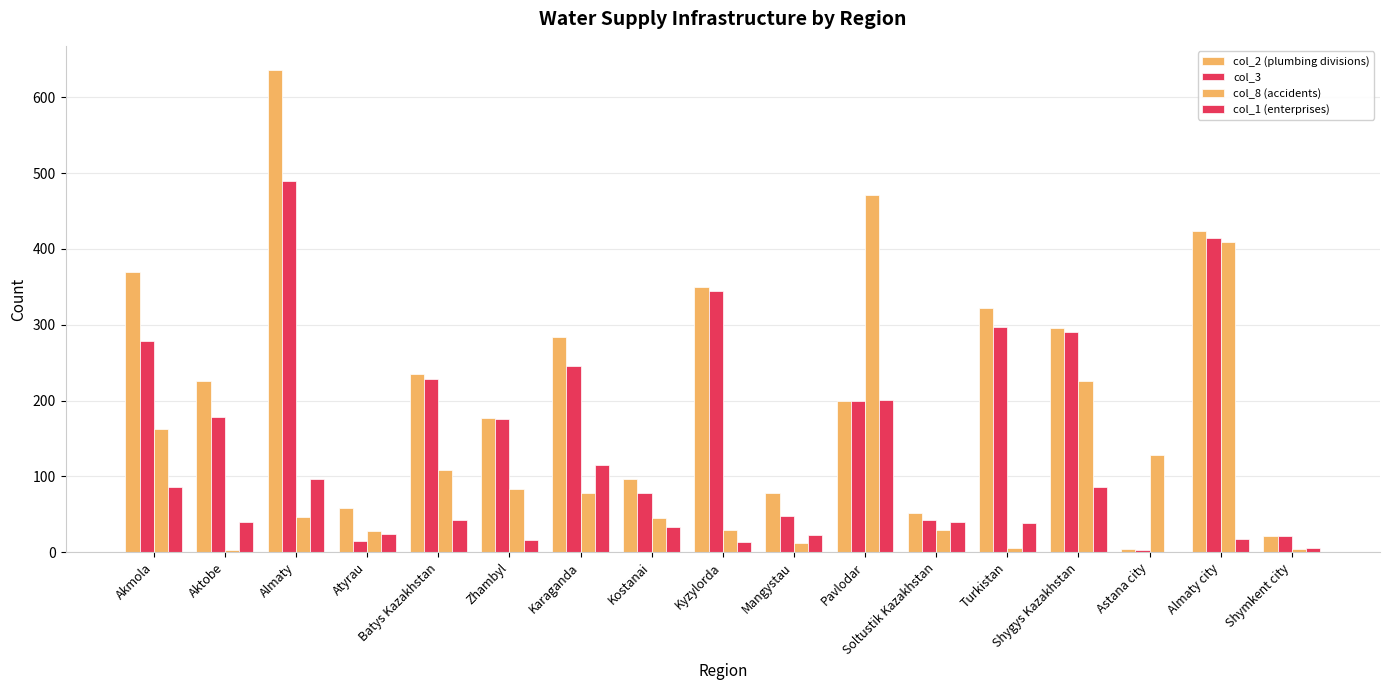

The col_3 series shows 117 at Zhambyl. True or false?

False